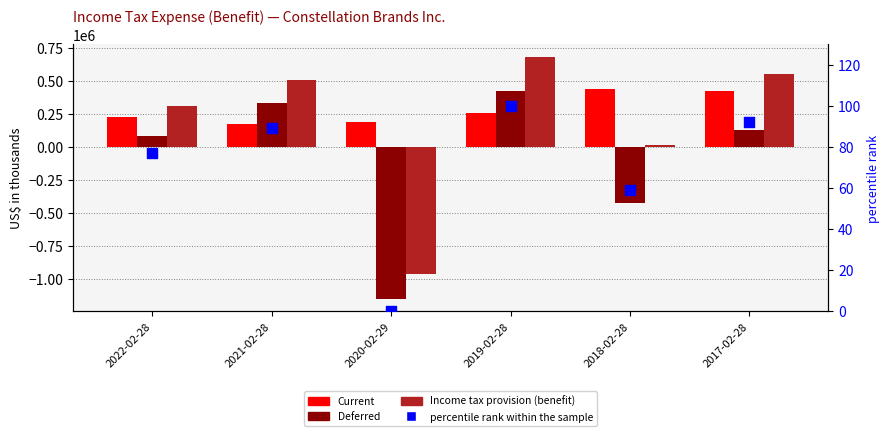

Which series has the widest spread of Y values?

Income tax provision (benefit)